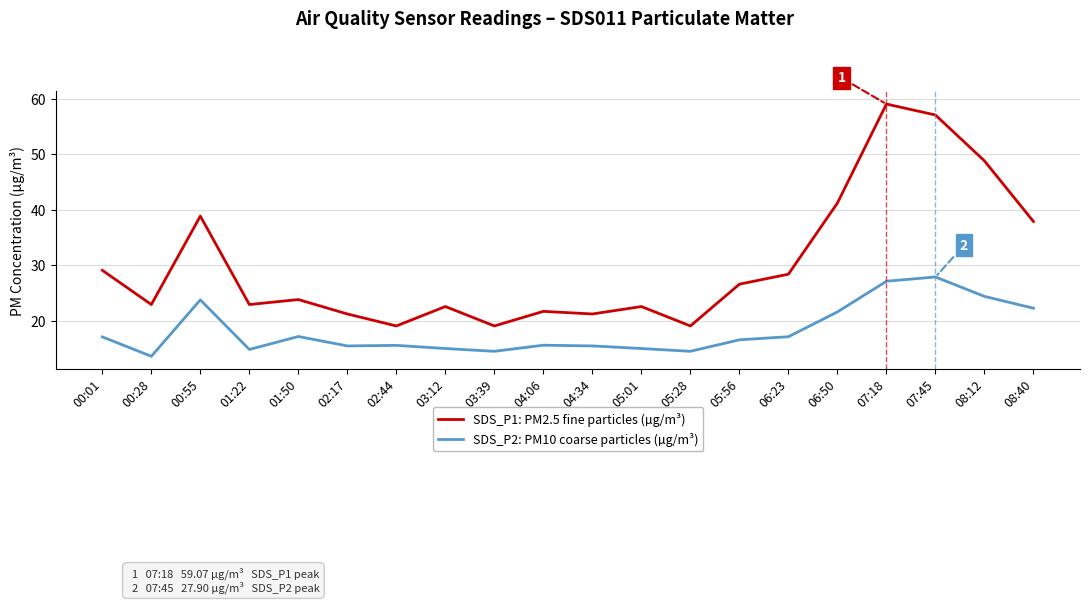

Which category has the highest value across all series?

07:18